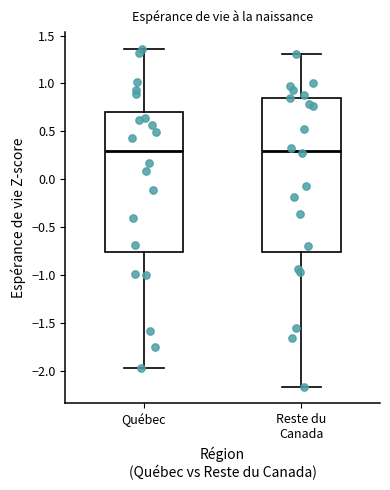

Reading left to right, transcribe this box plot: for each box, give where its median line is, the range the box spans, and where its two whiskers end, as read against the y-axis. The values are not printed on the chart, so give them approximately, as read against the axis.

Québec: median 0.30, box -0.75 to 0.70, whiskers -1.95 to 1.35
Reste du Canada: median 0.30, box -0.75 to 0.85, whiskers -2.15 to 1.30